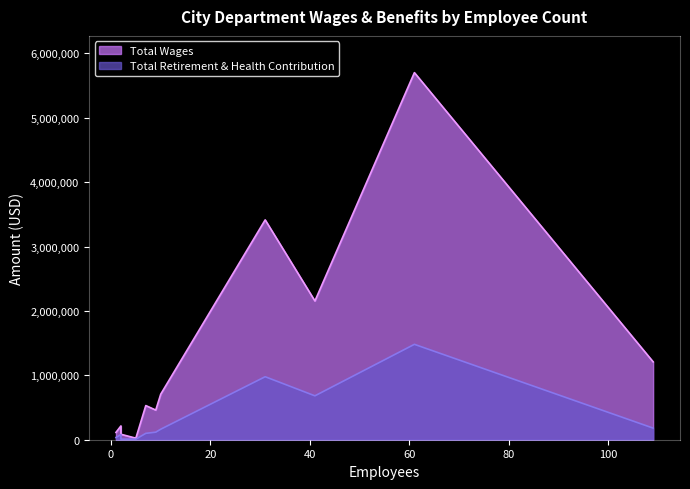

Rank the series by their average value, from lowest to highest.

Total Retirement & Health Contribution, Total Wages